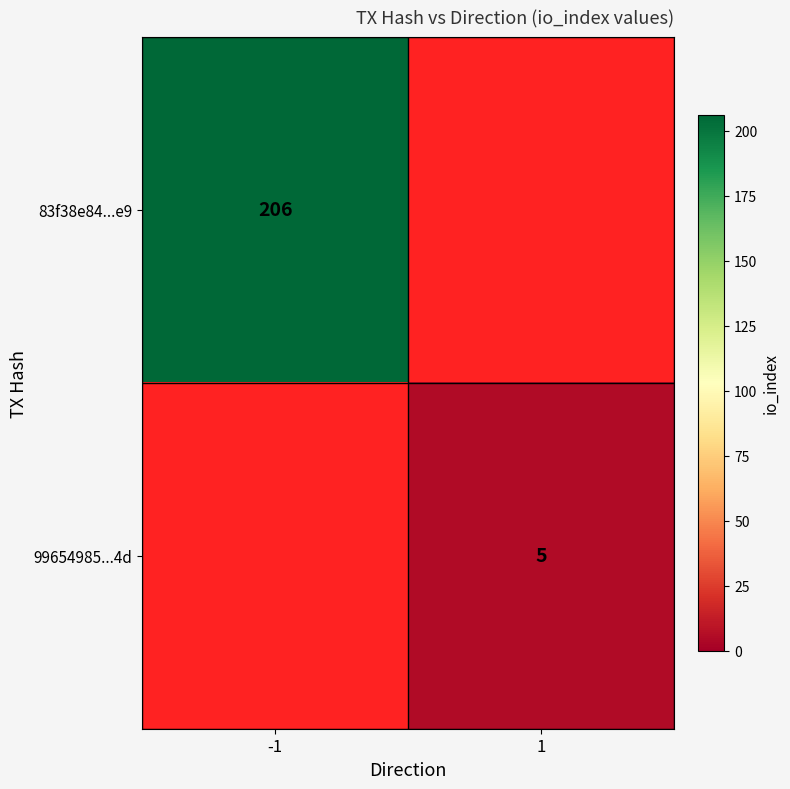

True or false: 83f38e84...e9 has a value of 206 at -1.

True